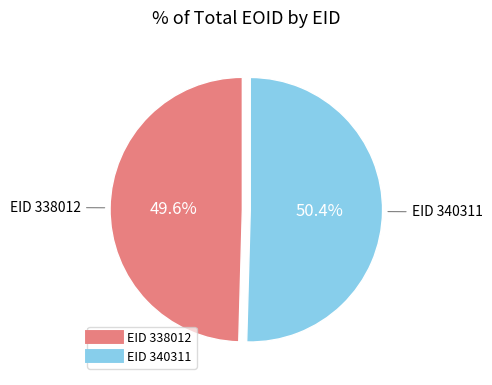

Is there a majority slice in this chart?

Yes